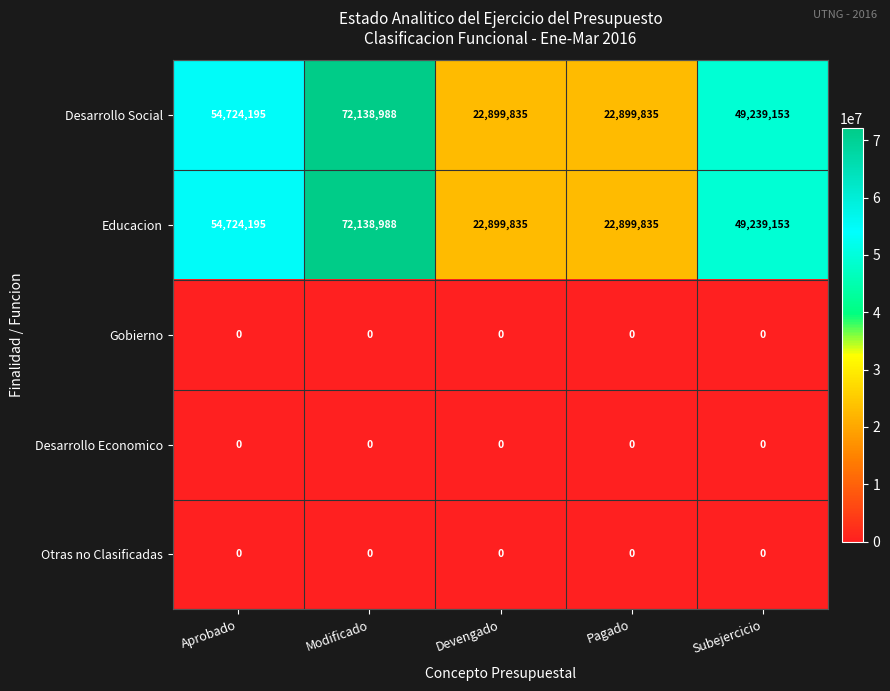

Count the number of categories in the chart.

5